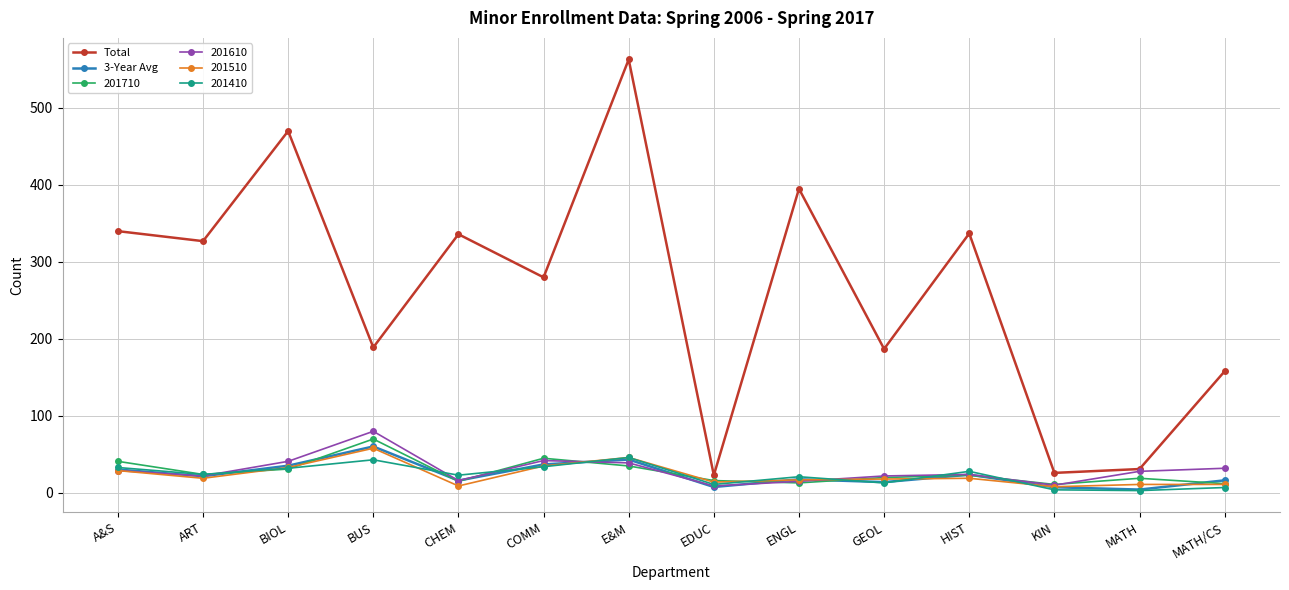

True or false: 3-Year Avg has more than 1 points higher than both neighbors.

True